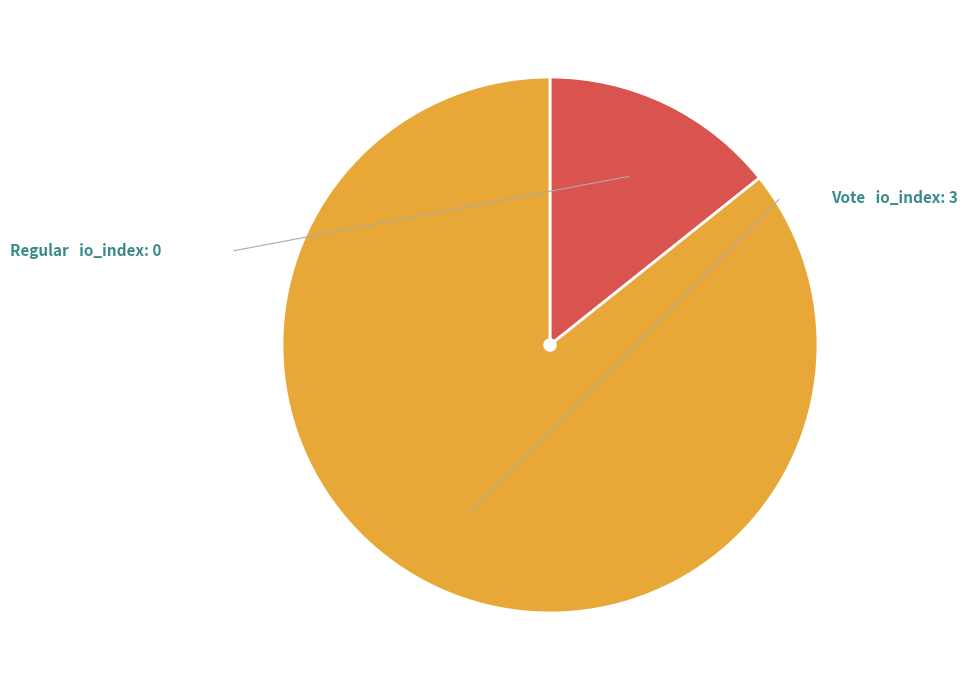

Do Regular and Vote together represent more than half of the pie?

Yes